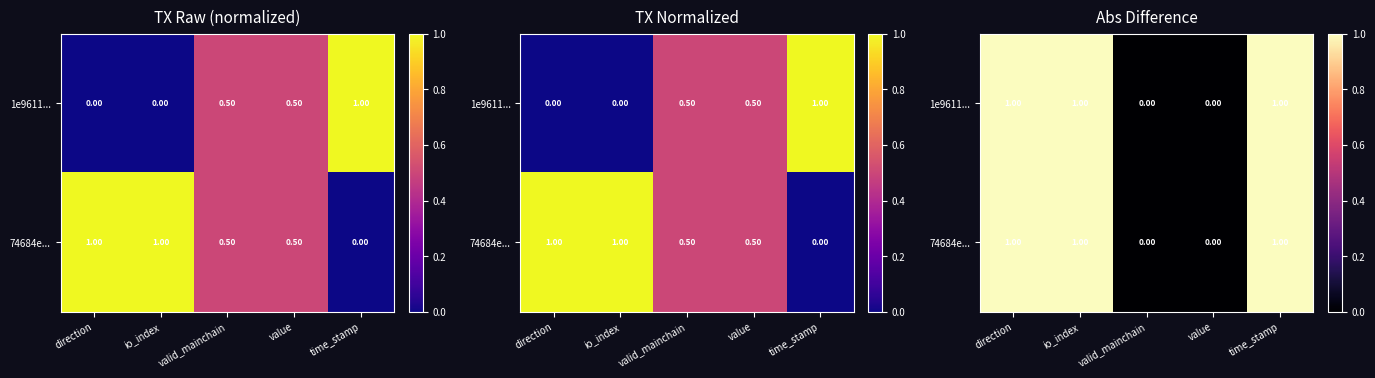

Which category has the highest value in the 1e9611... series?

direction